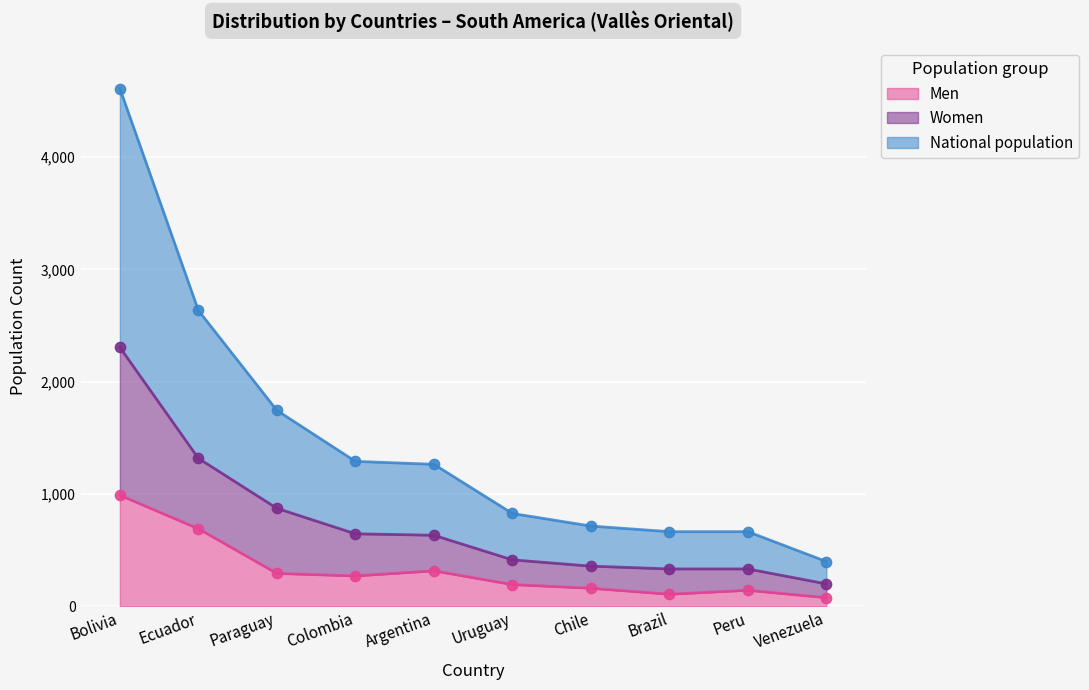

What is the total value across all series at Venezuela?

673